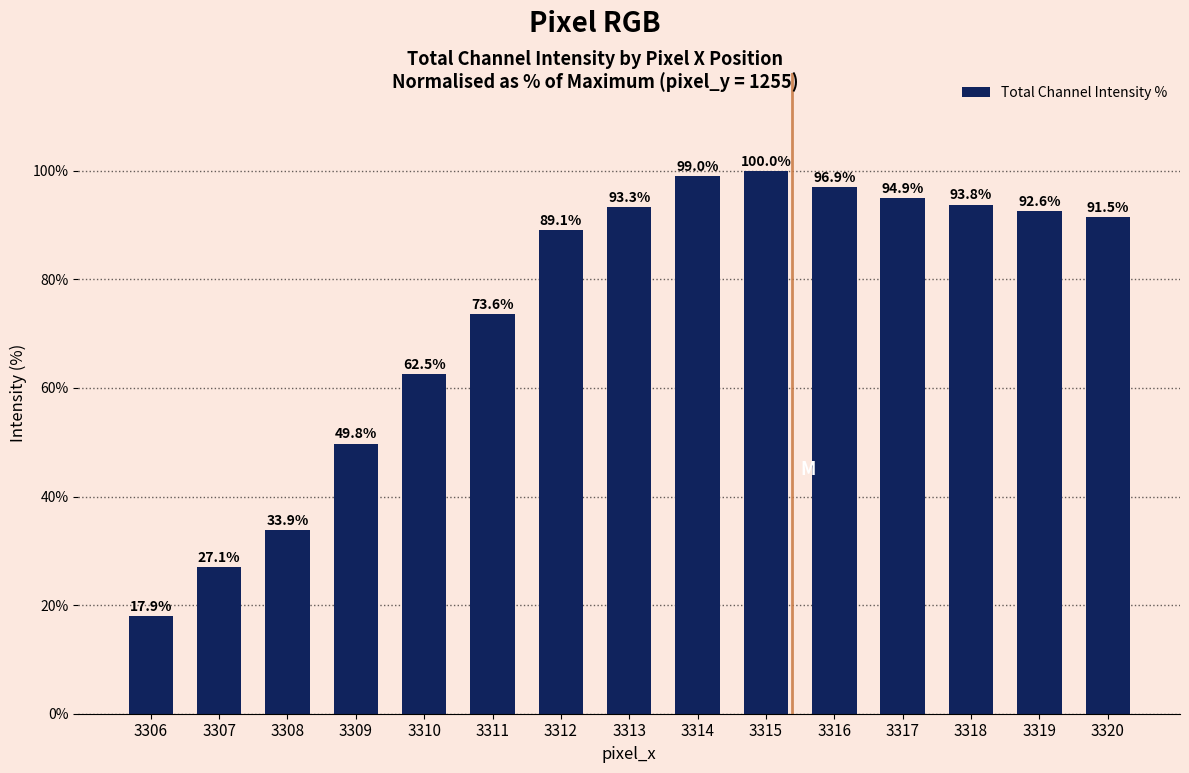

Reading left to right, extract all data points from this chart.

17.9	27.1	33.9	49.8	62.5	73.6	89.1	93.3	99.0	100.0	96.9	94.9	93.8	92.6	91.5